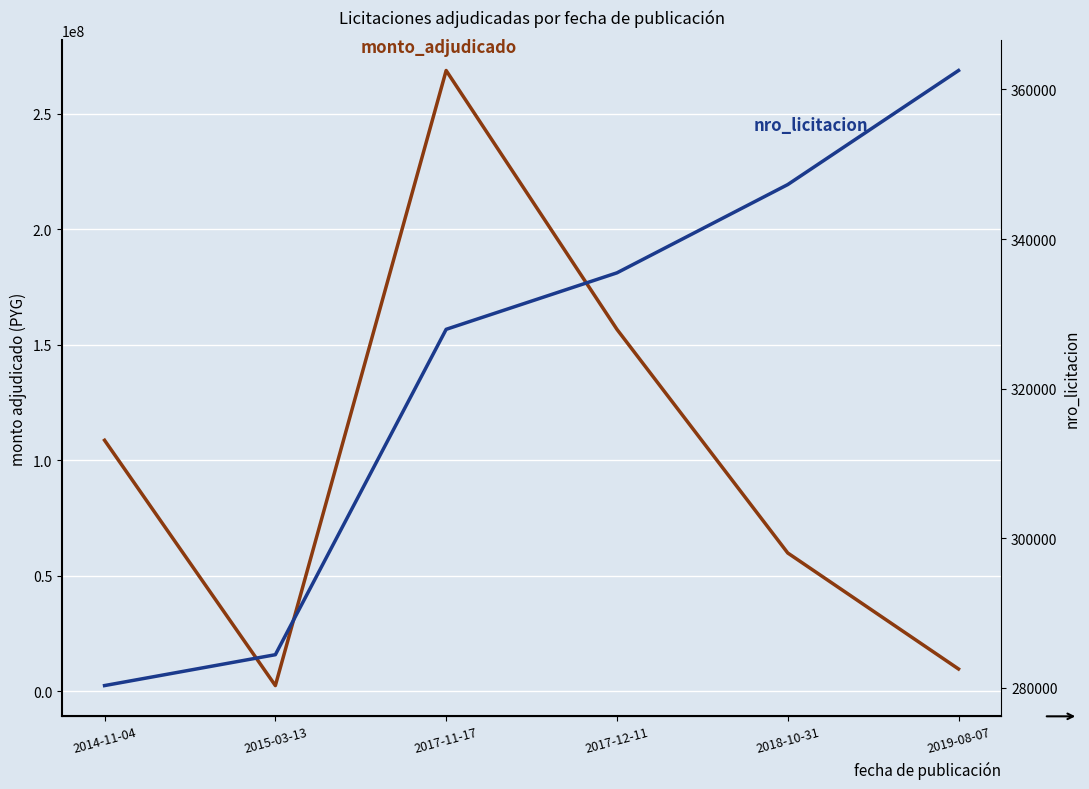

Reading left to right, list all the values displayed in this chart.

monto_adjudicado: 2014-11-04=108695000	2015-03-13=2530000	2017-11-17=268726000	2017-12-11=156703500	2018-10-31=59919000	2019-08-07=9710000
nro_licitacion: 2014-11-04=280303	2015-03-13=284431	2017-11-17=327932	2017-12-11=335484	2018-10-31=347284	2019-08-07=362534